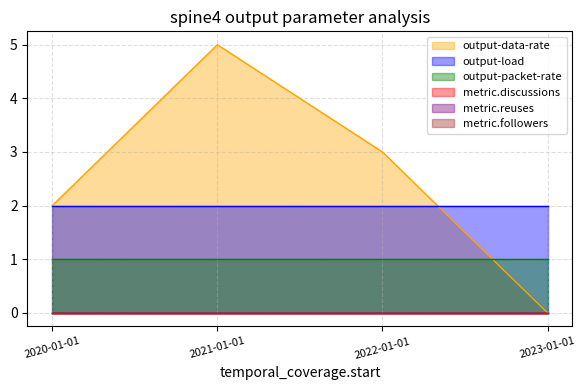

Does the chart display data point markers on the line(s)?

No